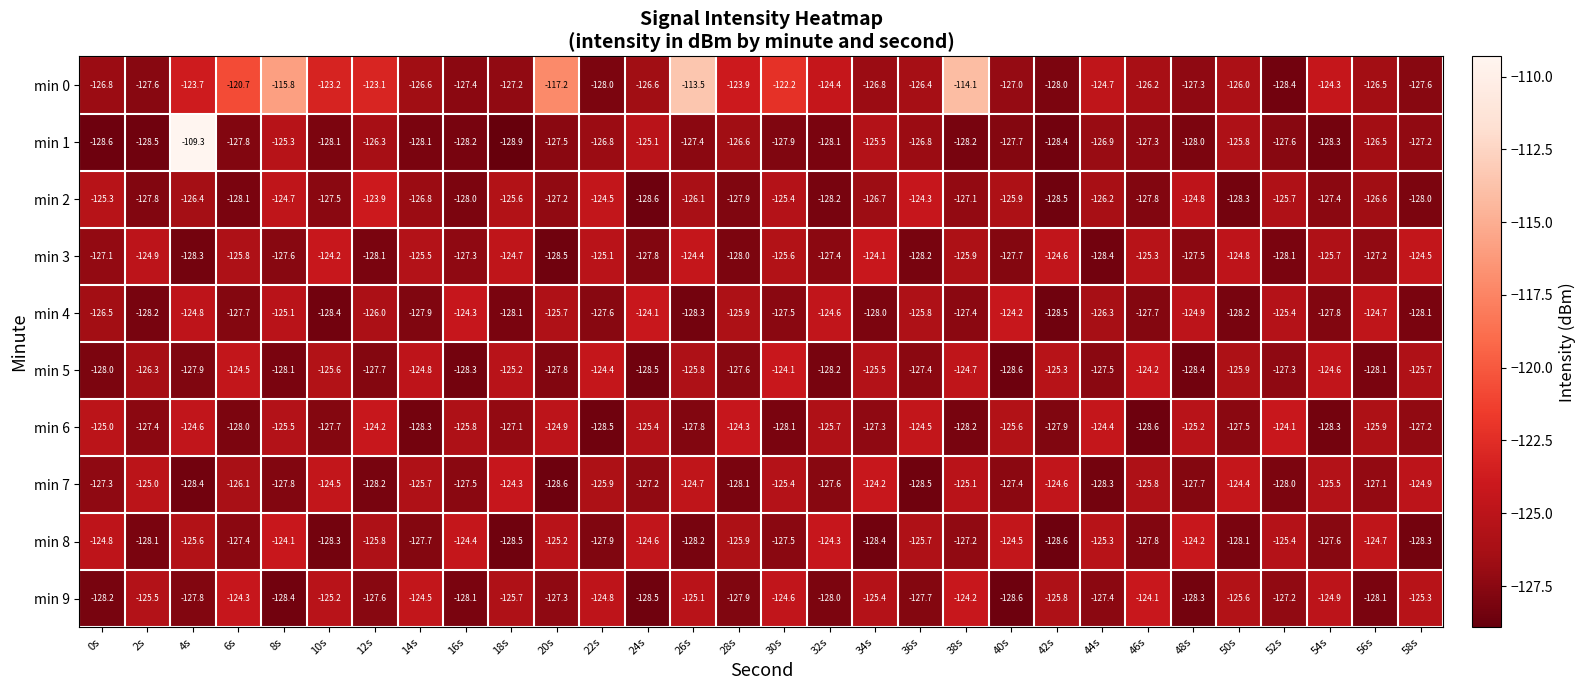

Which series has the widest spread of values?

min 1